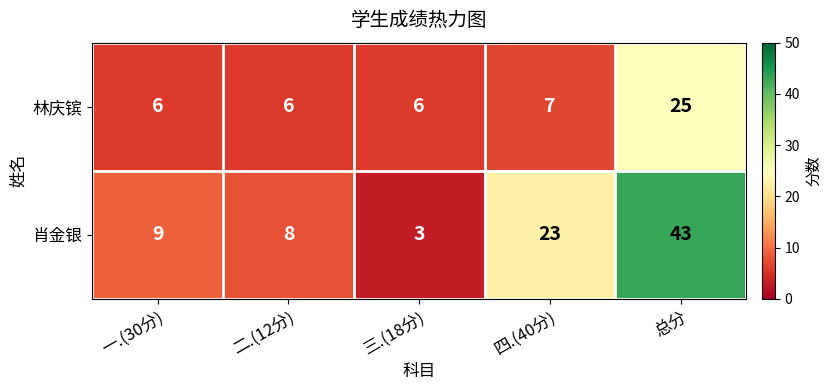

Is it true that 林庆镔 equals 6 at 一.(30分)?

True